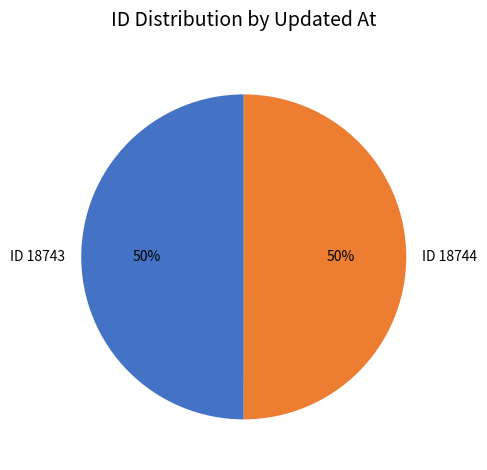

The ID 18743 slice represents 58% of the pie. True or false?

False